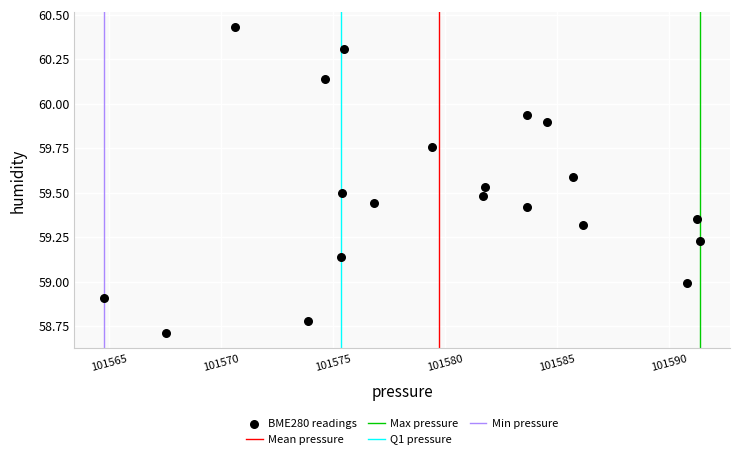

What is the range of Y values (max minus min)?

1.7